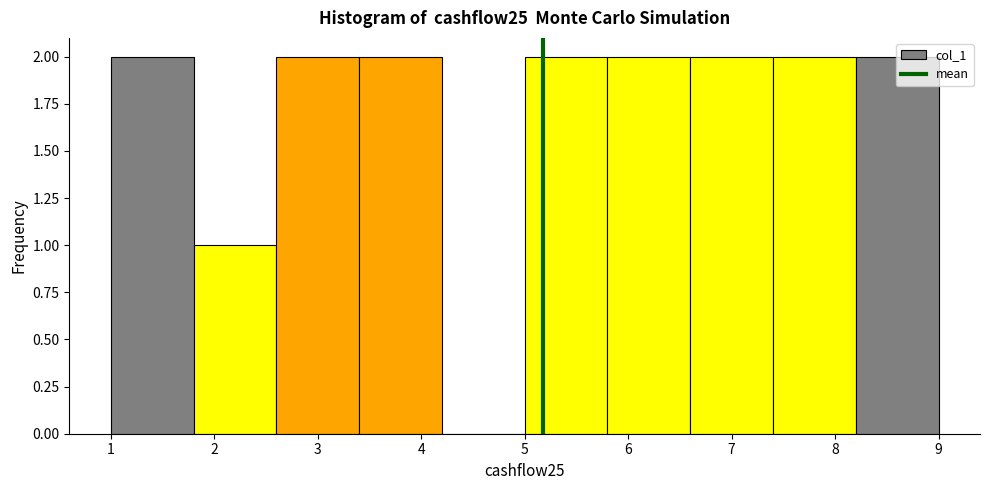

Reading left to right, transcribe this chart: for each bar, give the range it covers on the x-axis and its height. The values are not printed on the chart, so give them approximately, as read against the axis.

1.0 to 1.8: 2
1.8 to 2.6: 1
2.6 to 3.4: 2
3.4 to 4.2: 2
4.2 to 5.0: 0
5.0 to 5.8: 2
5.8 to 6.6: 2
6.6 to 7.4: 2
7.4 to 8.2: 2
8.2 to 9.0: 2